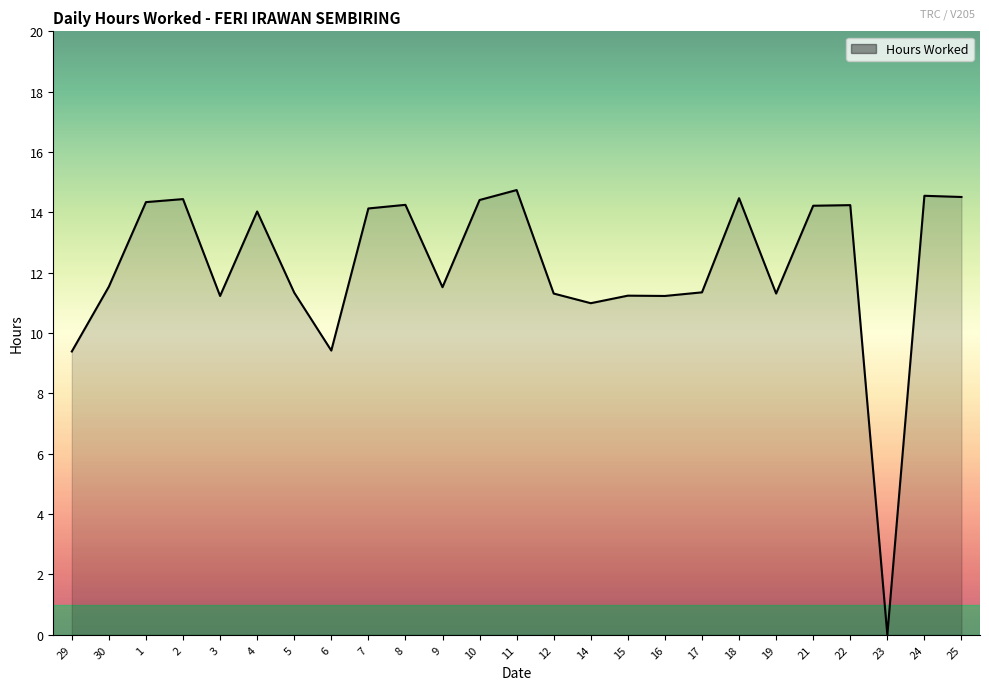

True or false: the data shows 3.2 at 14.

False